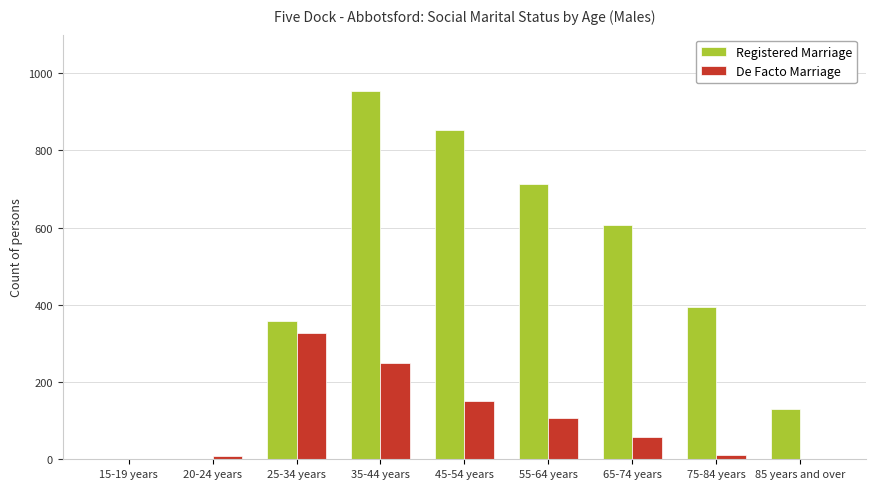

Count the number of data series in this chart.

2